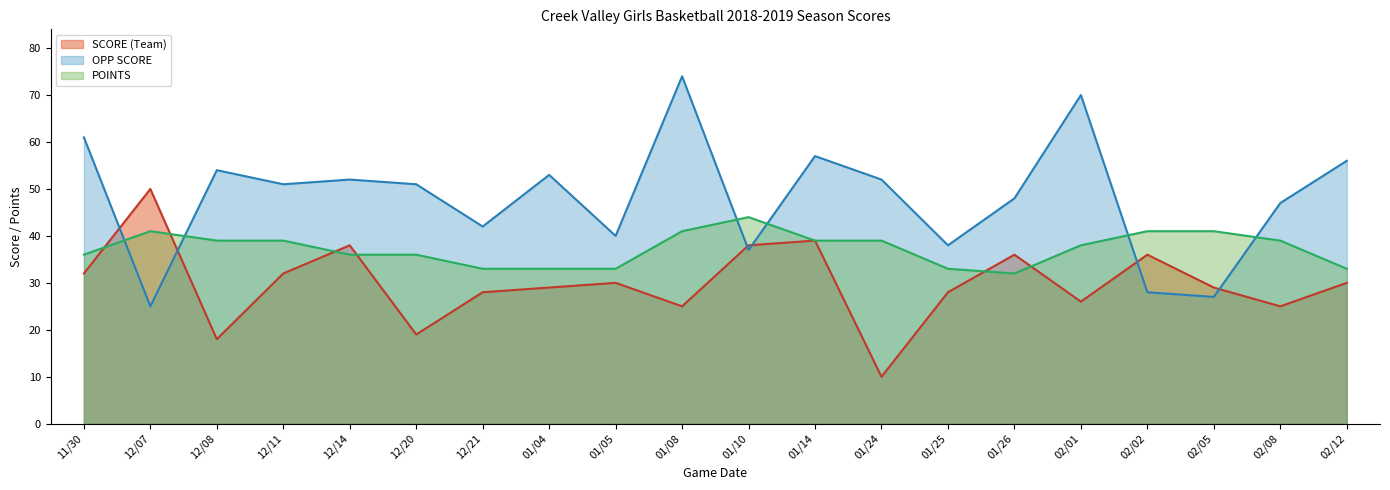

Does the chart have visible grid lines?

No